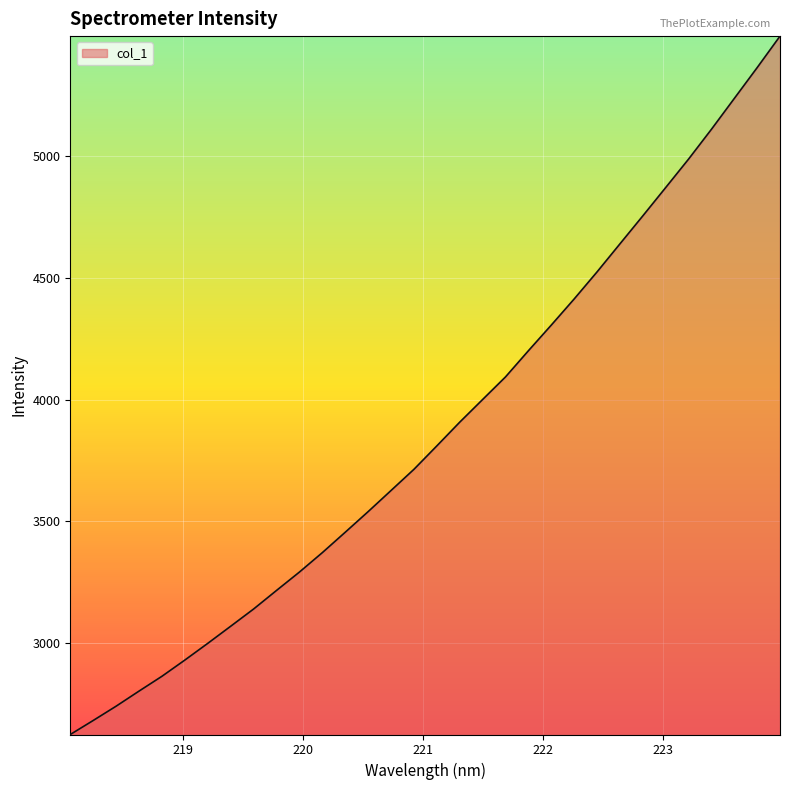

How many lines are shown in the chart?

1